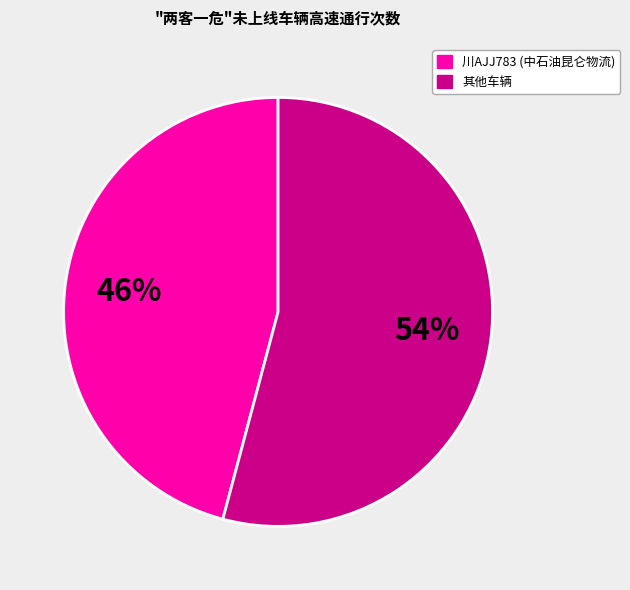

How many segments does this pie chart have?

2